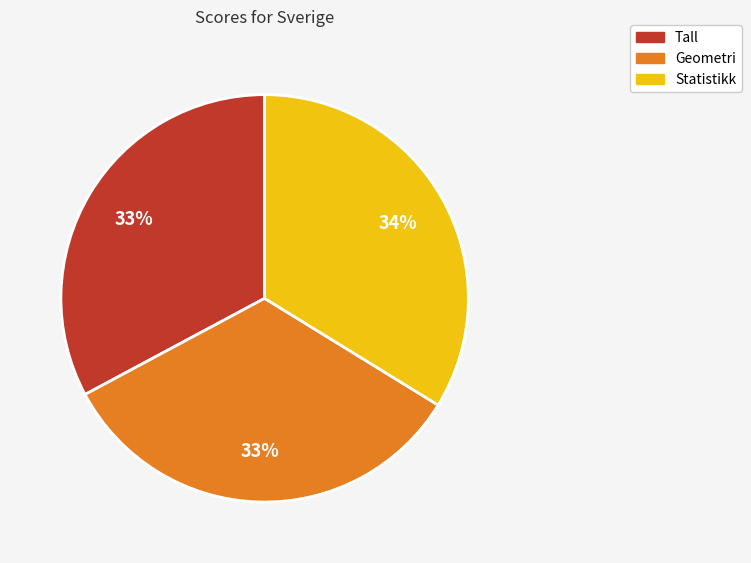

Is the sum of Geometri and Statistikk greater than half?

Yes